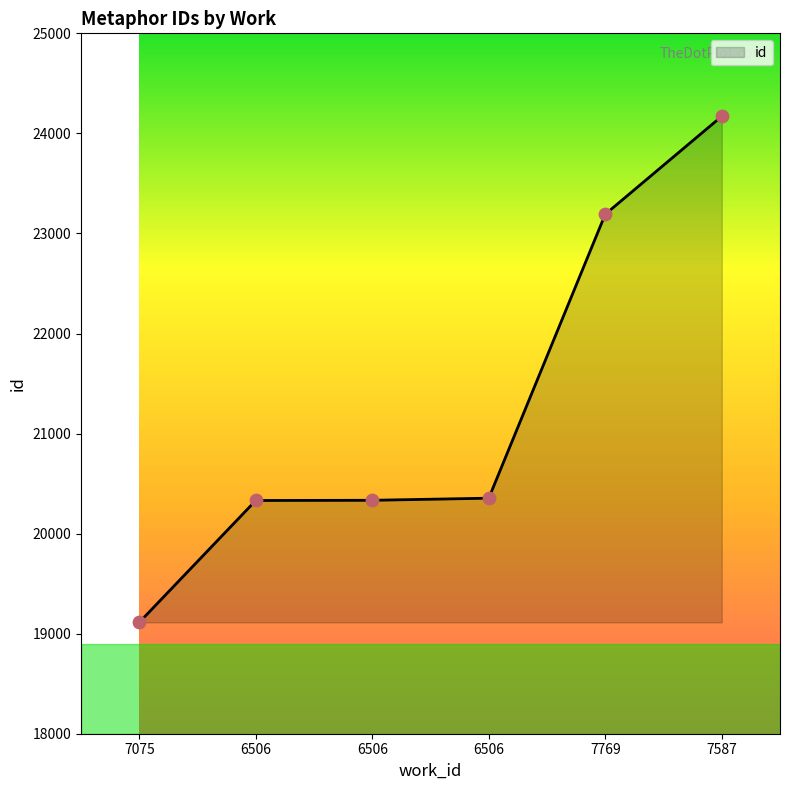

Is this an area chart (filled region under the line)?

Yes